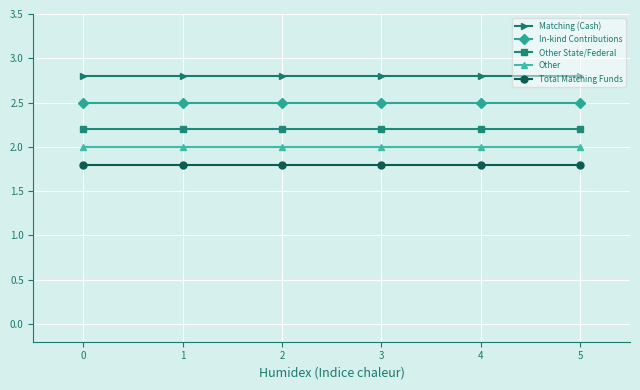

True or false: Other has more than 2 points higher than both neighbors.

False